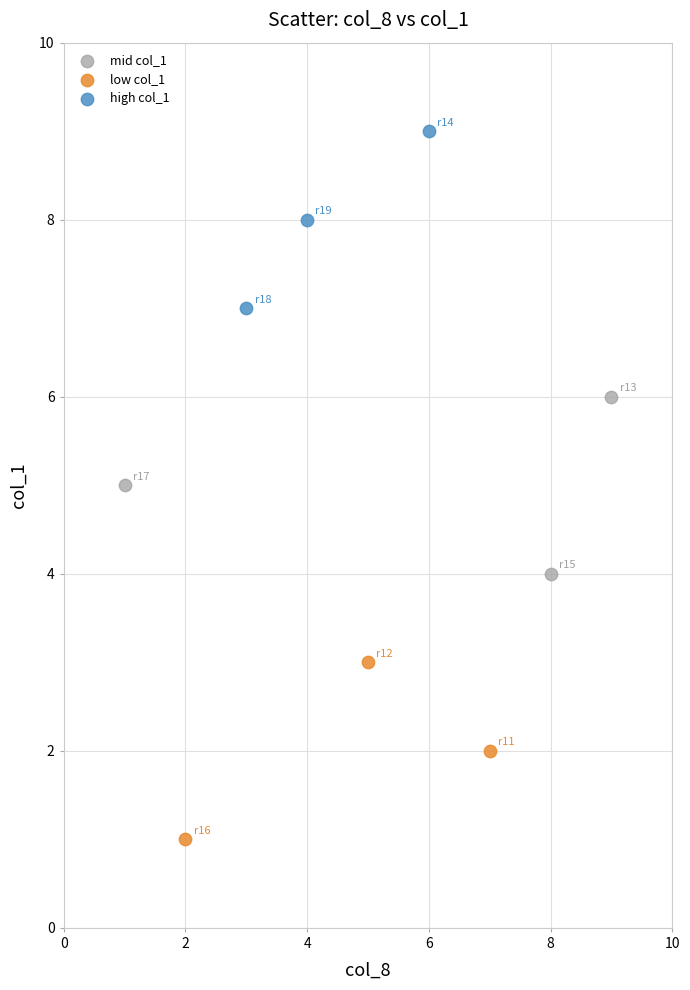

Which series reaches the minimum Y coordinate?

low col_1